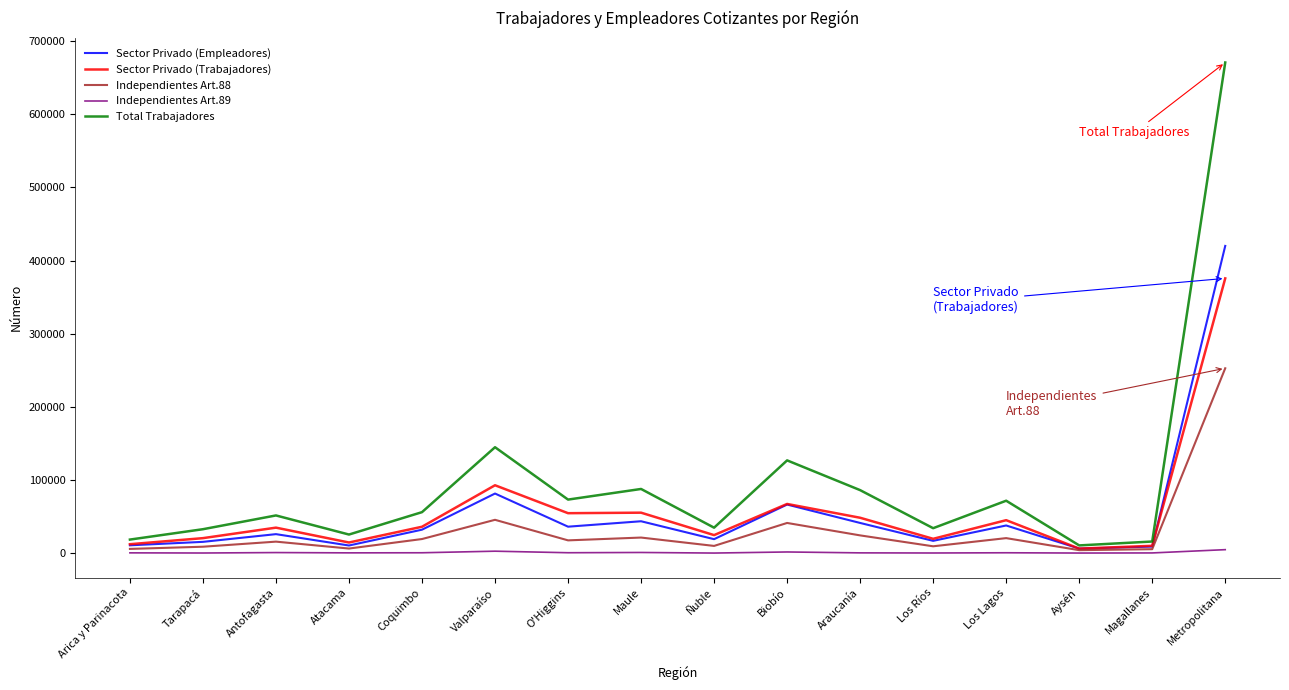

True or false: Sector Privado (Empleadores) has more than 0 points higher than both neighbors.

True